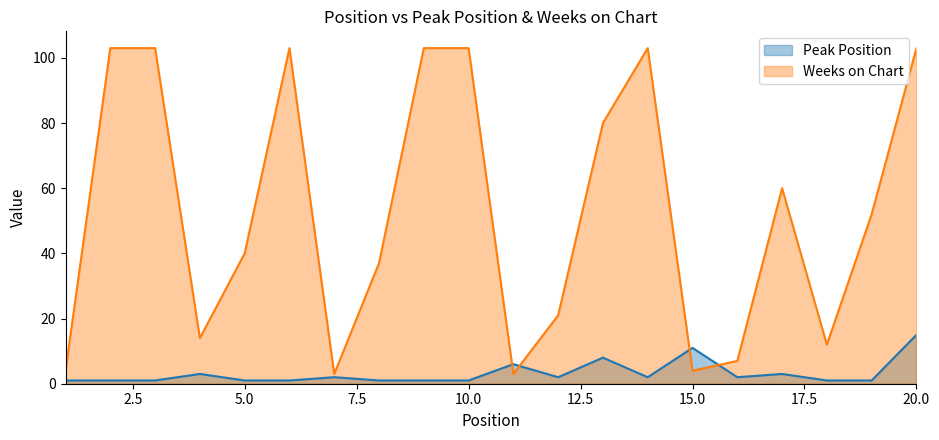

What is the value of the Peak Position point at the 11th from the left?

6